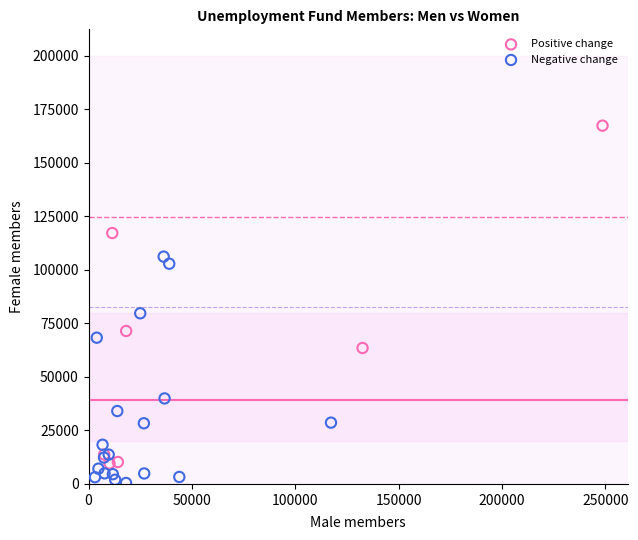

Which series has the largest Y range (max minus min)?

Positive change